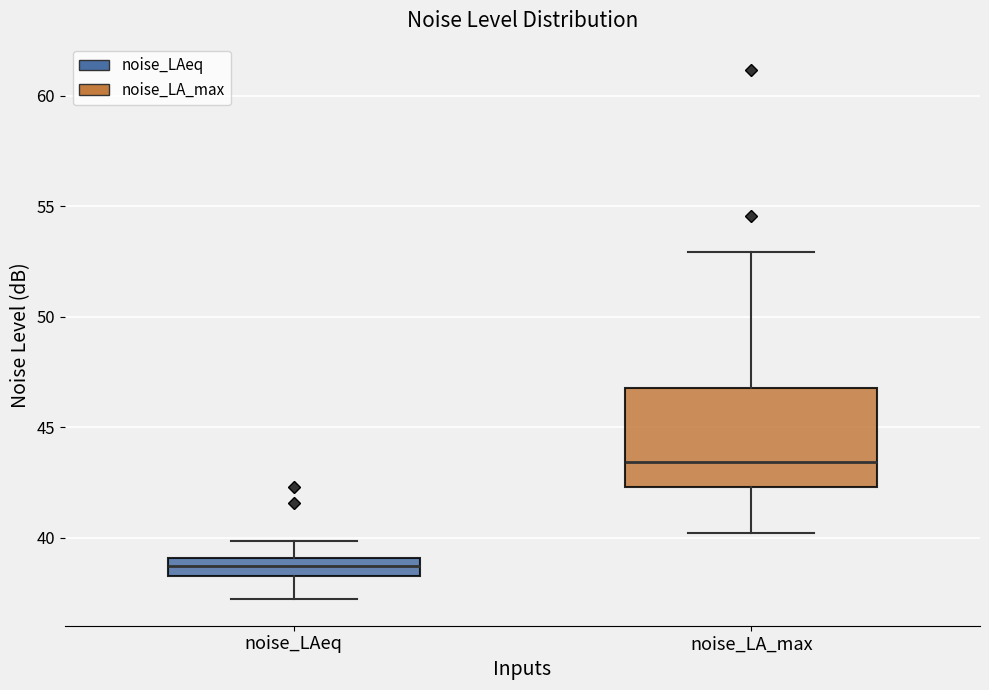

Reading left to right, read every box against the y-axis: the position of its median line, the range the box covers, and the ends of its whiskers. The values are not printed on the chart, so give them approximately, as read against the axis.

noise_LAeq: median 38.5 (inside the box), box 38.5 to 39.0, whiskers 37.0 to 40.0
noise_LA_max: median 43.5, box 42.5 to 47.0, whiskers 40.0 to 53.0